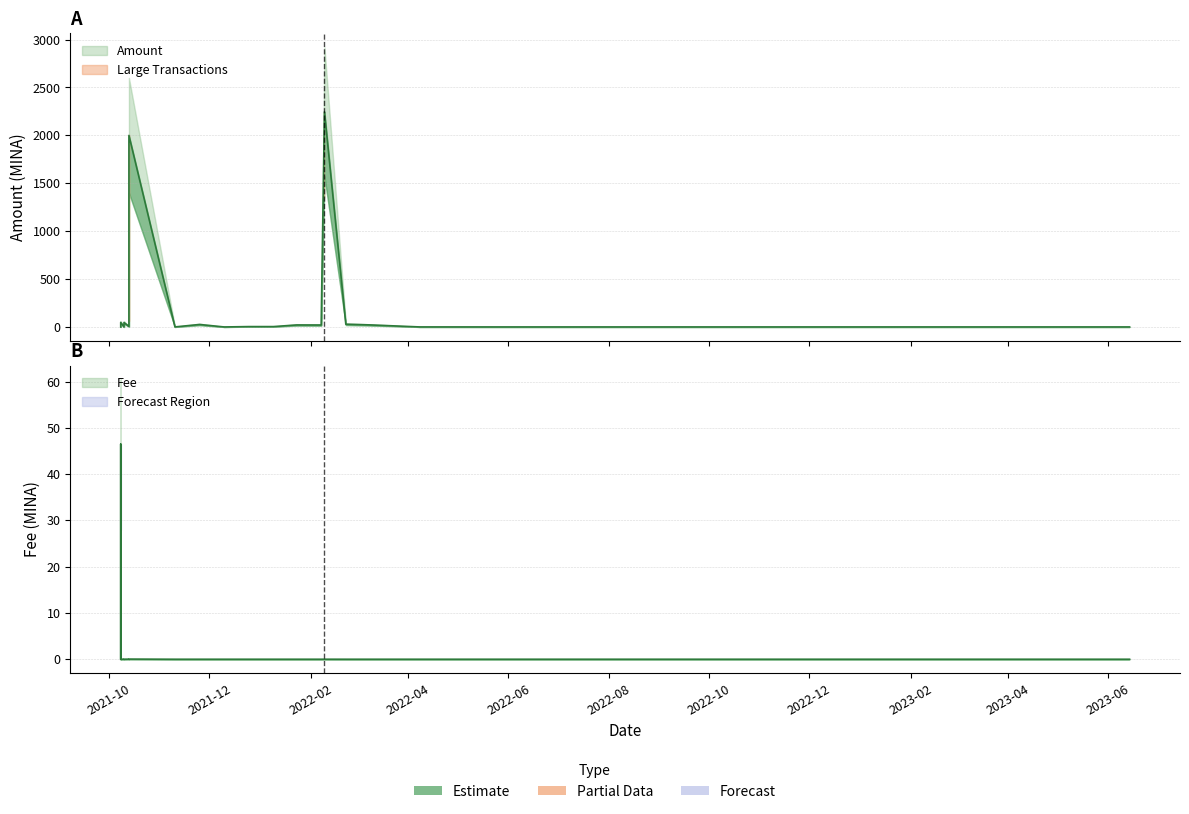

True or false: Amount has a value of 1999.5 at 2021-10-13.

True